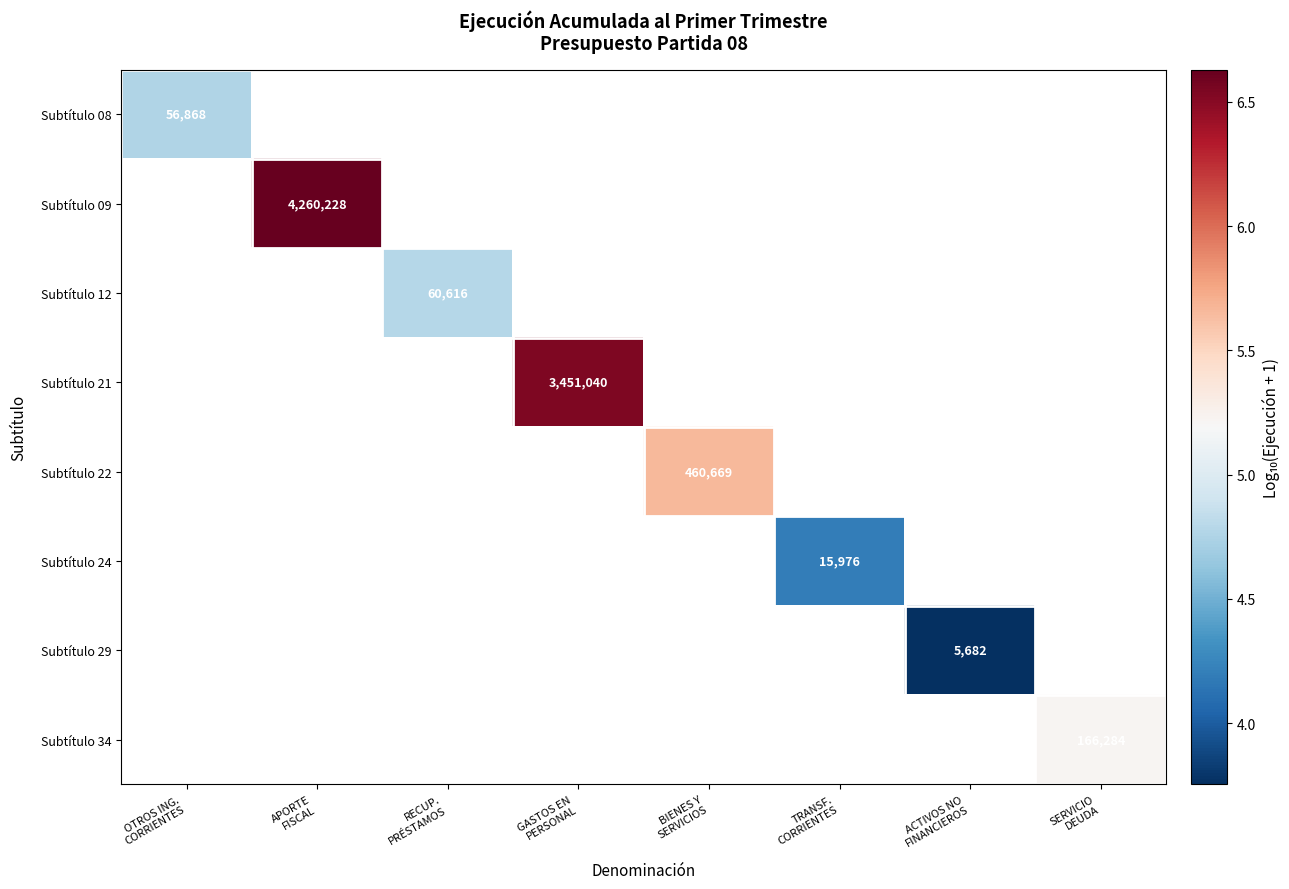

True or false: Subtítulo 29 has a value of 3.8 at ACTIVOS NO FINANCIEROS.

True